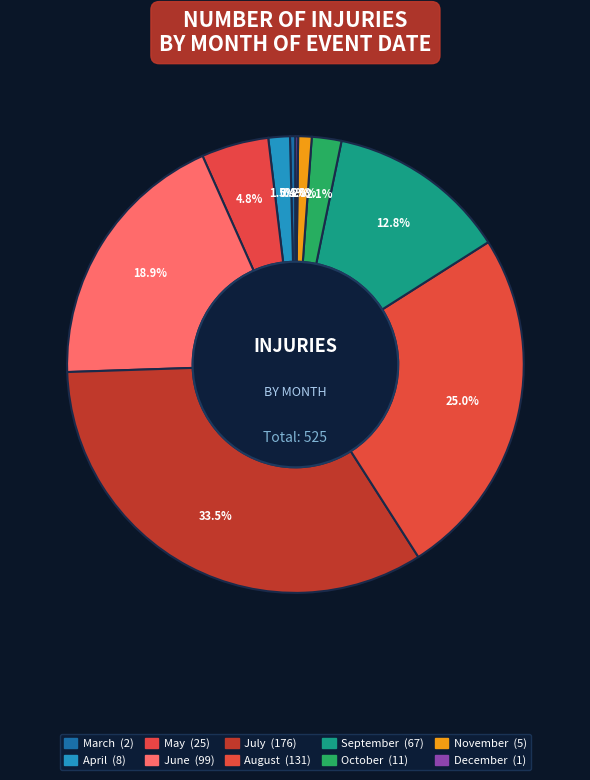

Which slice is the largest?

July